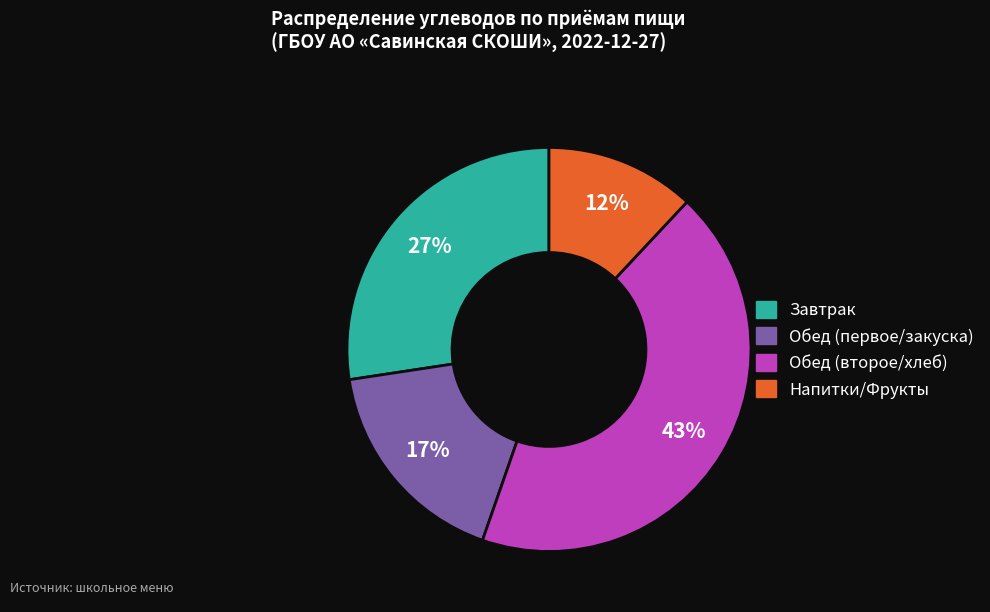

To the nearest percent, what is the average slice percentage?

25%